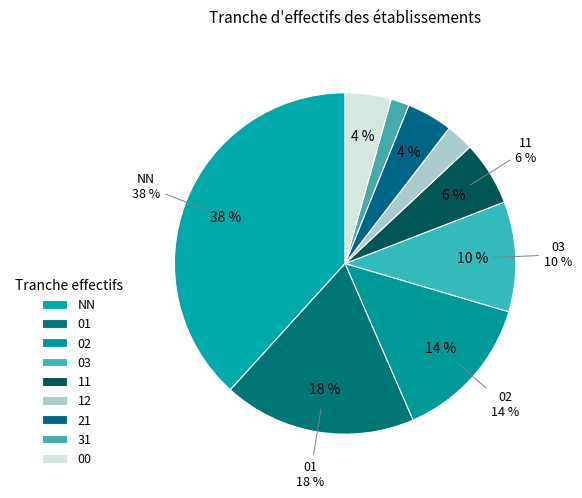

Is there any slice that represents more than half of the pie?

No